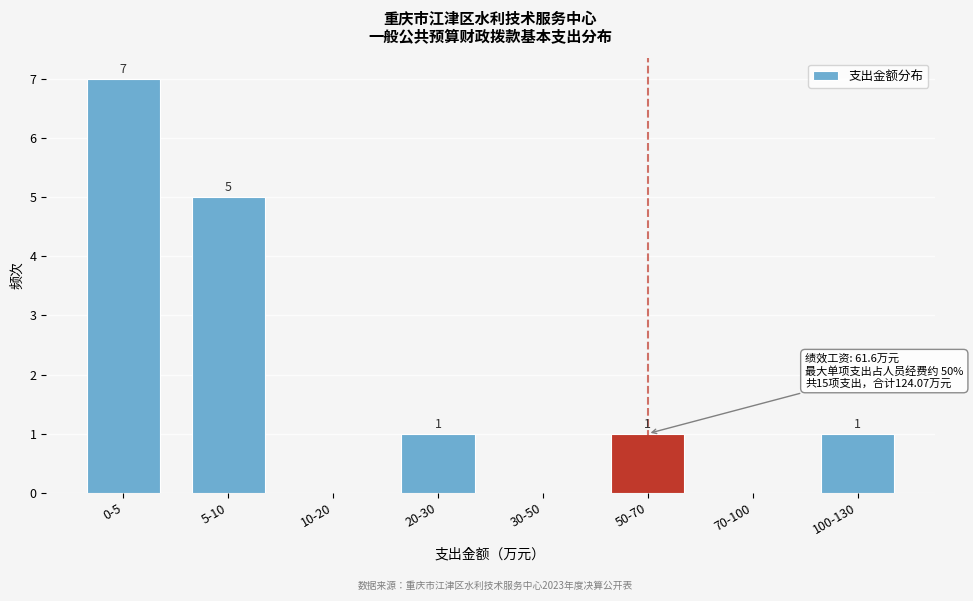

Reading left to right, list all the values displayed in this chart.

0-5=7	5-10=5	10-20=0	20-30=1	30-50=0	50-70=1	70-100=0	100-130=1